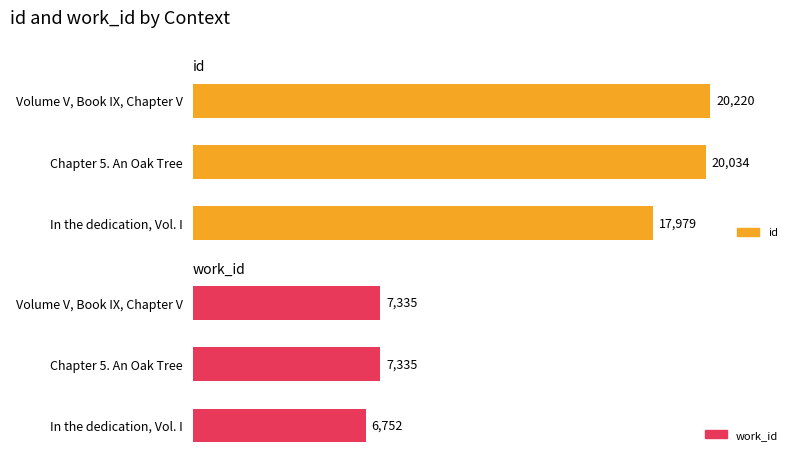

The id series shows 17979 at In the dedication, Vol. I. True or false?

True